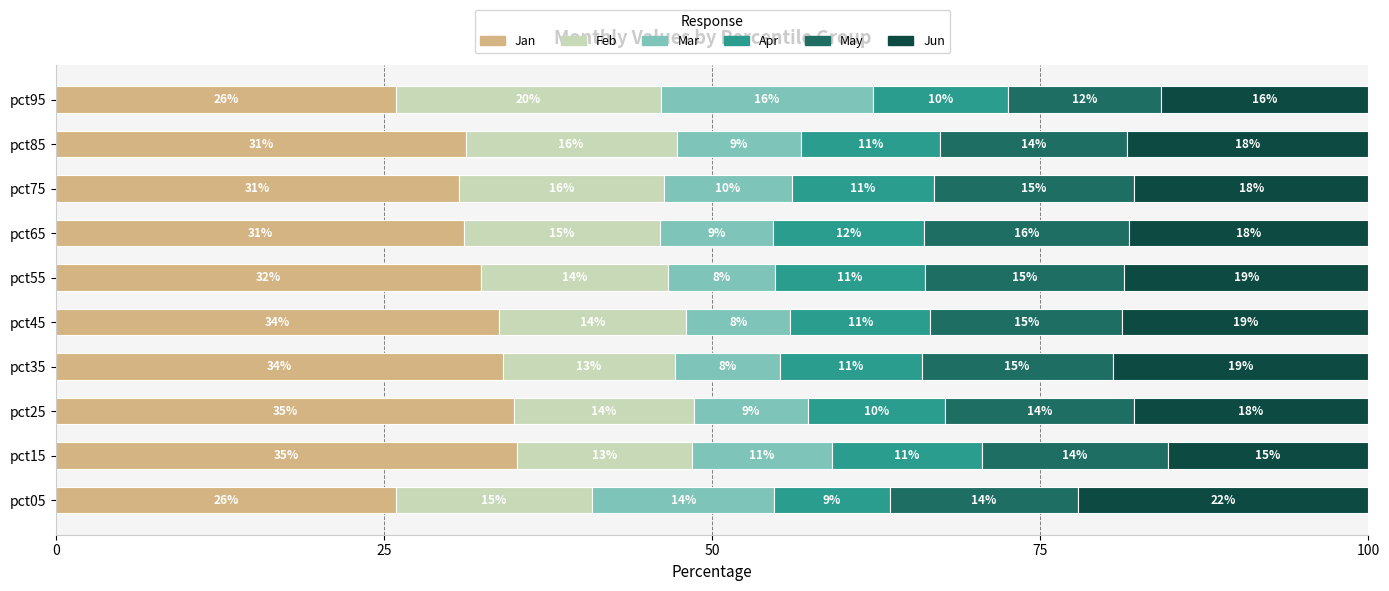

What are all the series names shown in the legend?

Jan, Feb, Mar, Apr, May, Jun